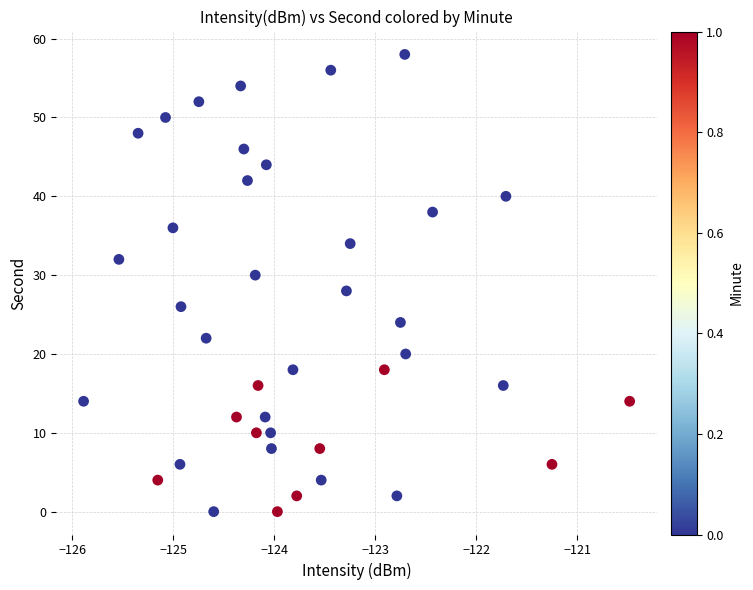

What is the range of Y values (max minus min)?

58